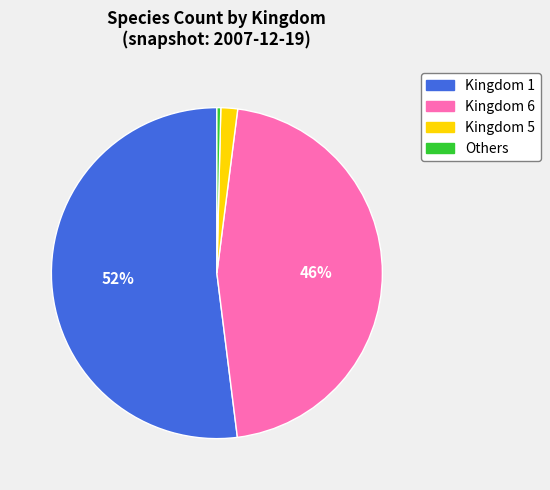

To the nearest percent, what is the difference between the largest and smallest slice percentages?

52%